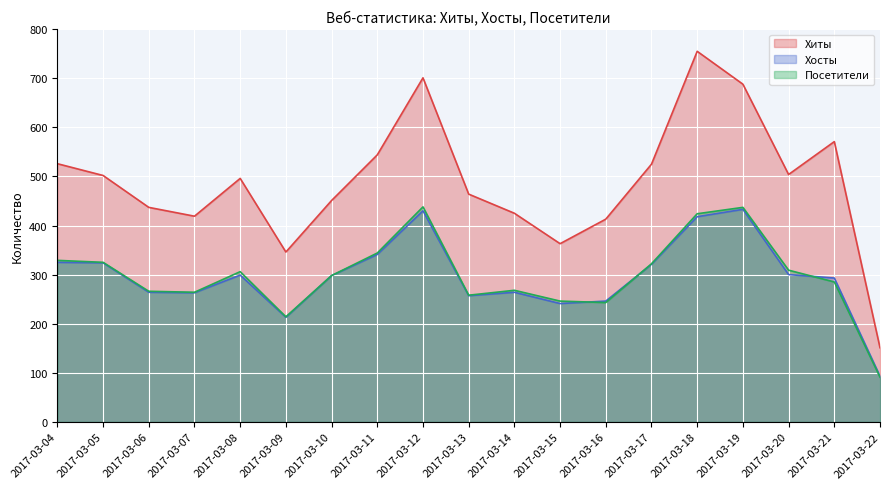

What is the spread (max minus min) of values at 2017-03-13?

207